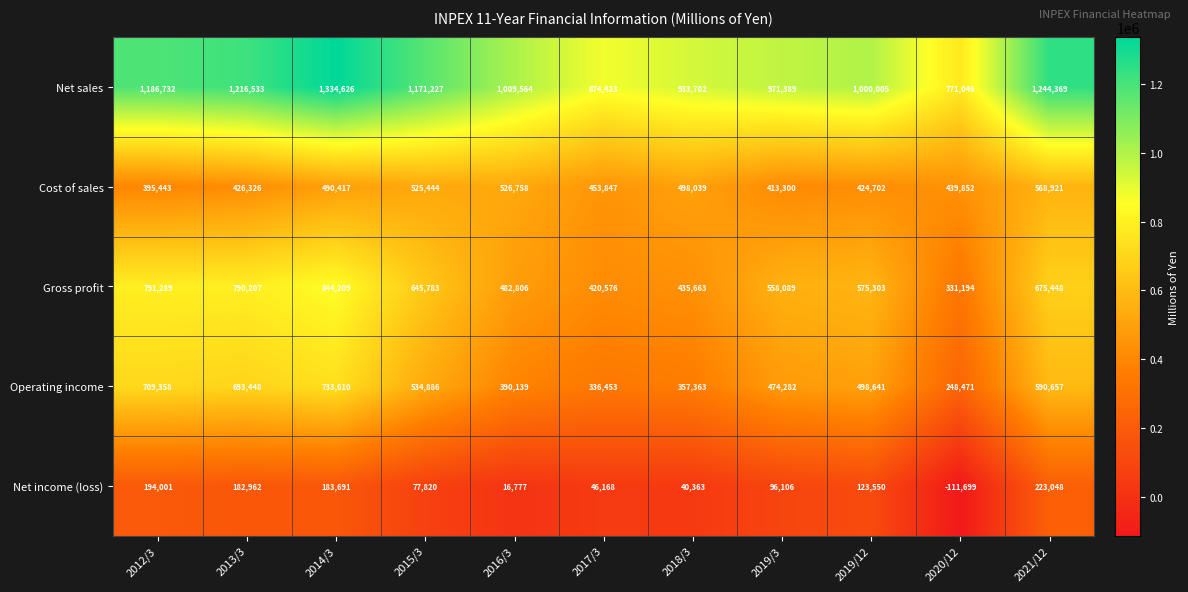

The Net sales series shows 1186732 at 2012/3. True or false?

True